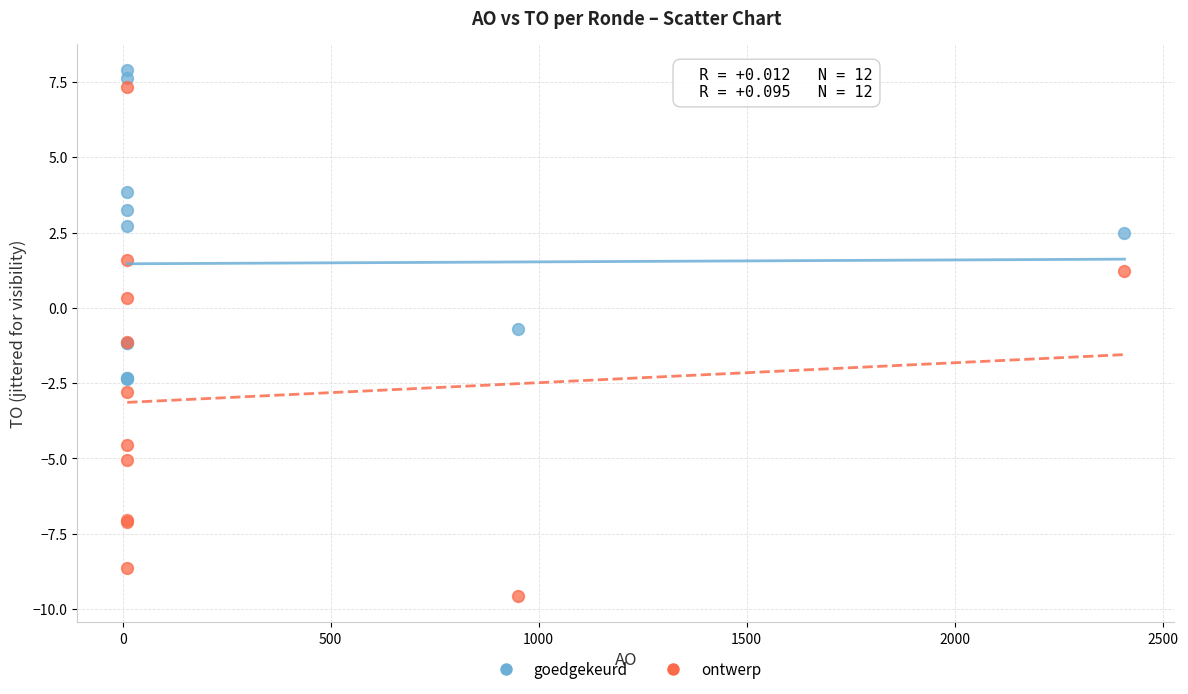

Which series contains the lowest Y value?

ontwerp